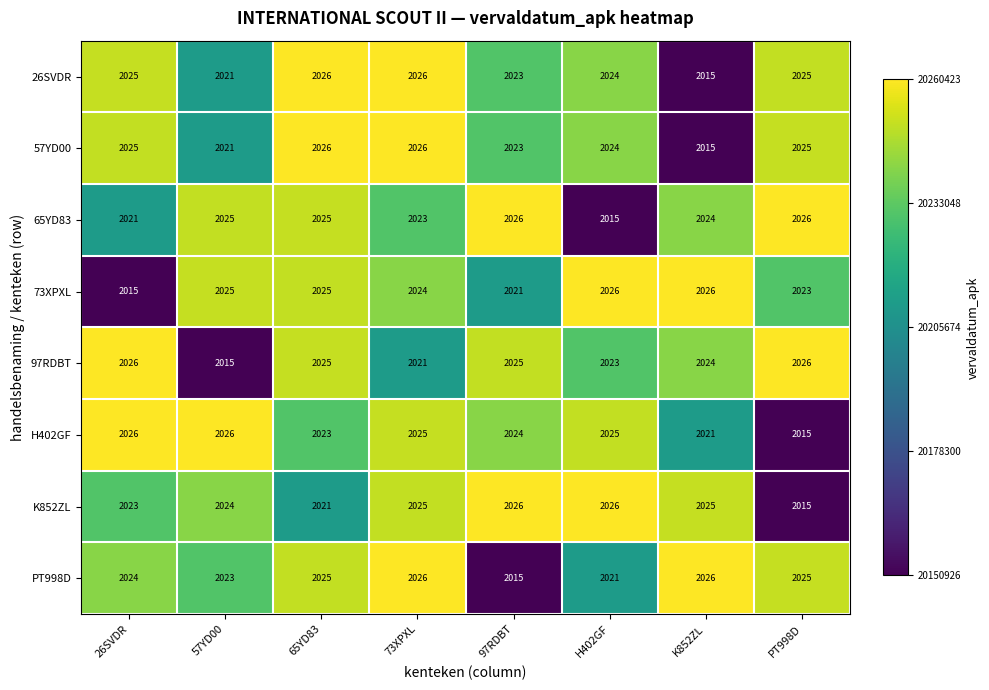

True or false: 97RDBT has a value of 3043 at PT998D.

False